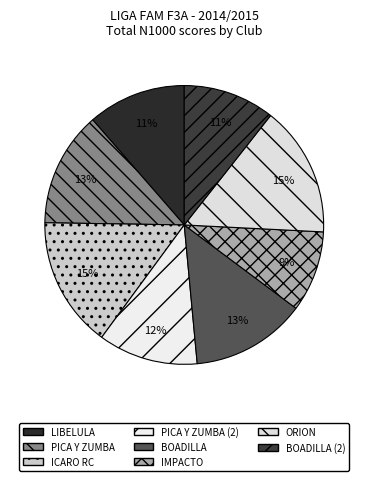

How many slices are in this pie chart?

8